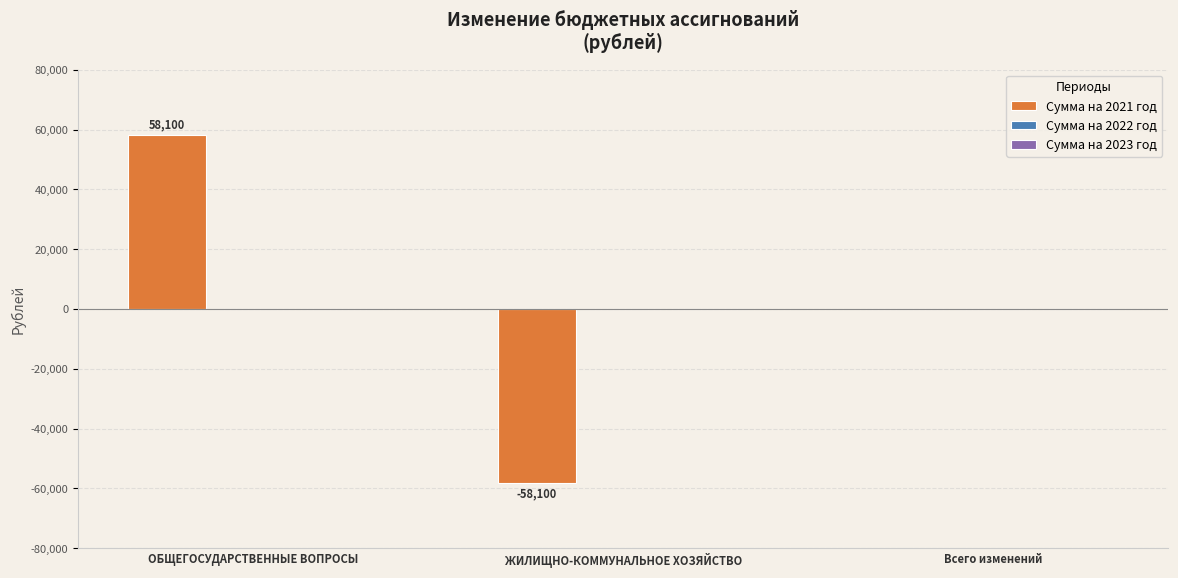

What is the greatest value displayed?

58100